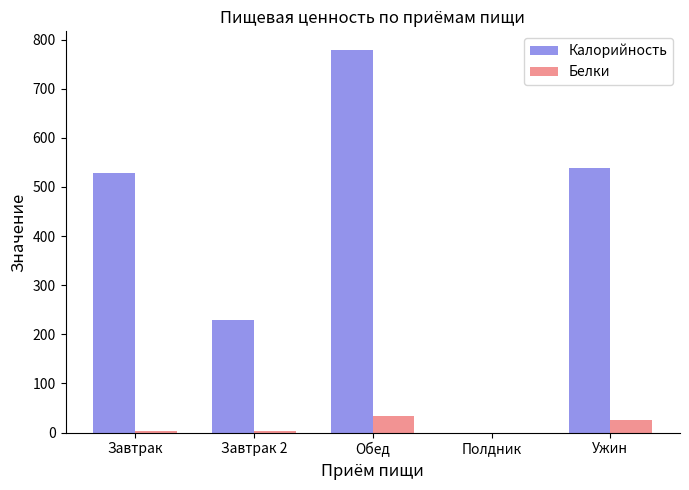

What are all the series names shown in the legend?

Калорийность, Белки